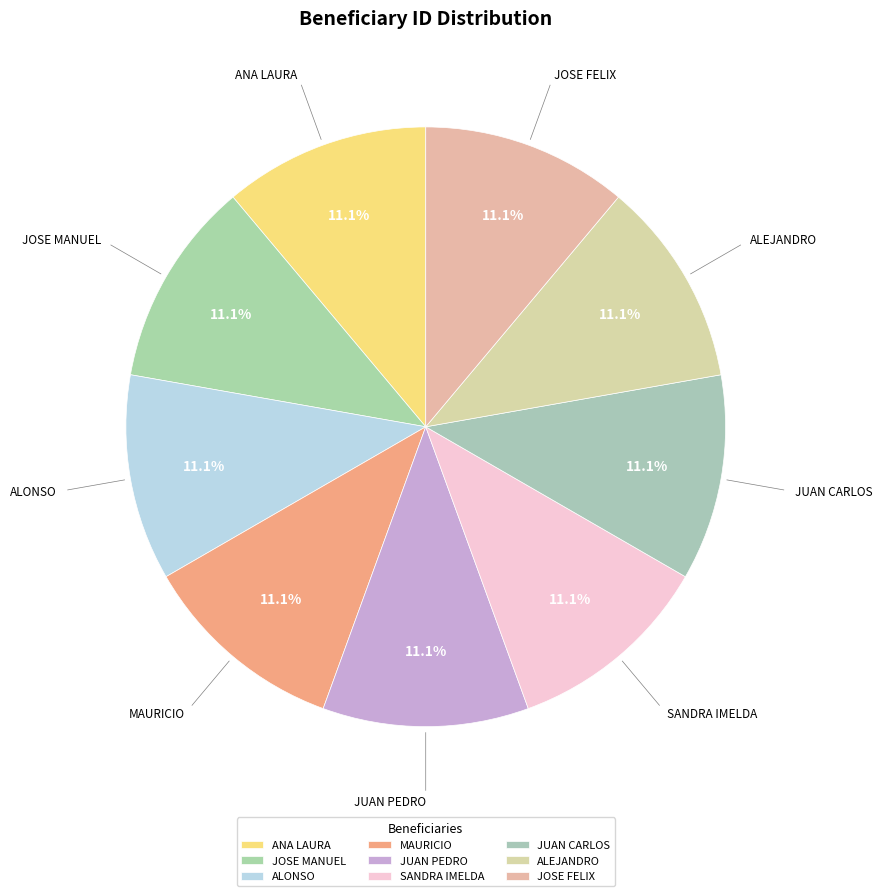

How many segments does this pie chart have?

9